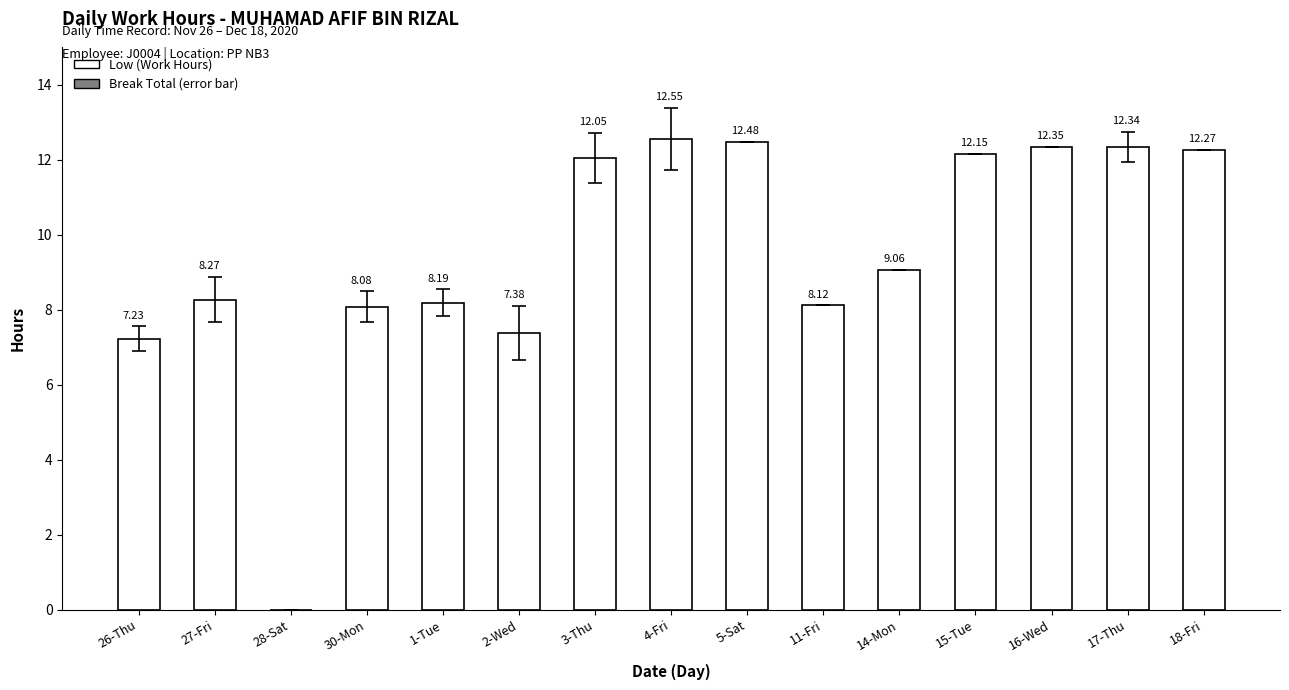

What is the sum of the values at 28-Sat and 5-Sat?

12.5